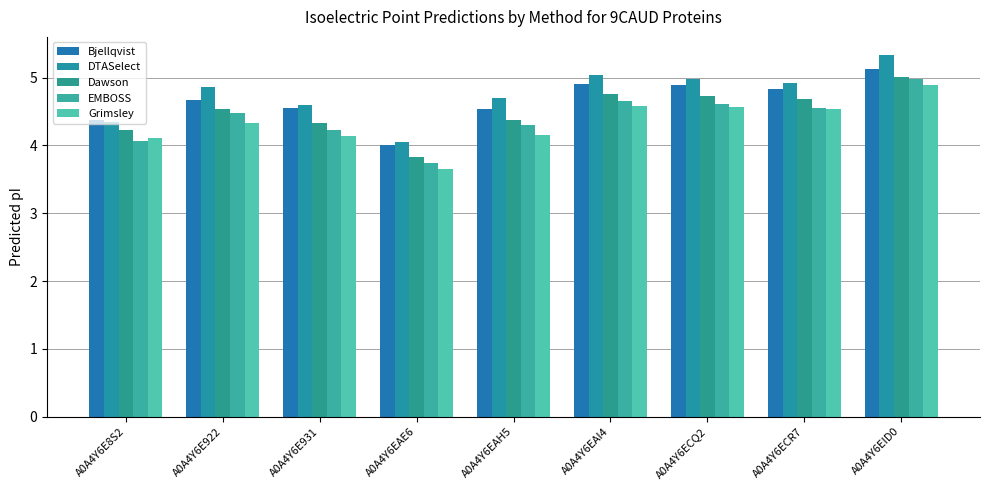

The value of Grimsley at A0A4Y6EID0 is 4.9. True or false?

True